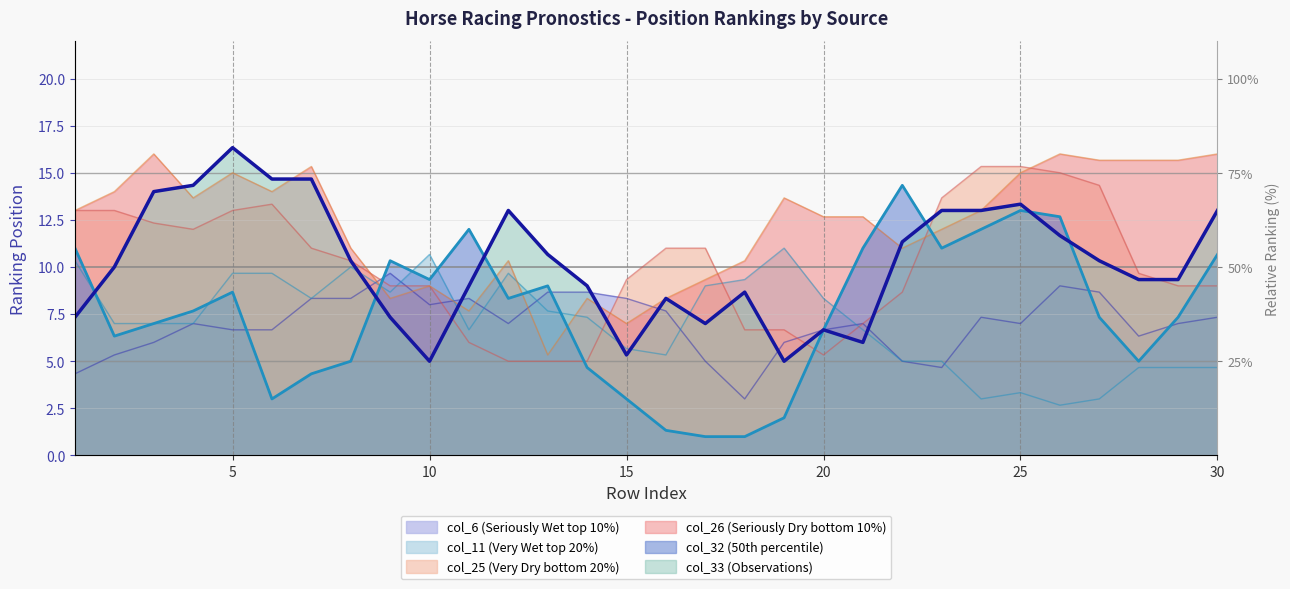

At how many categories does at least one series exceed 8?

30